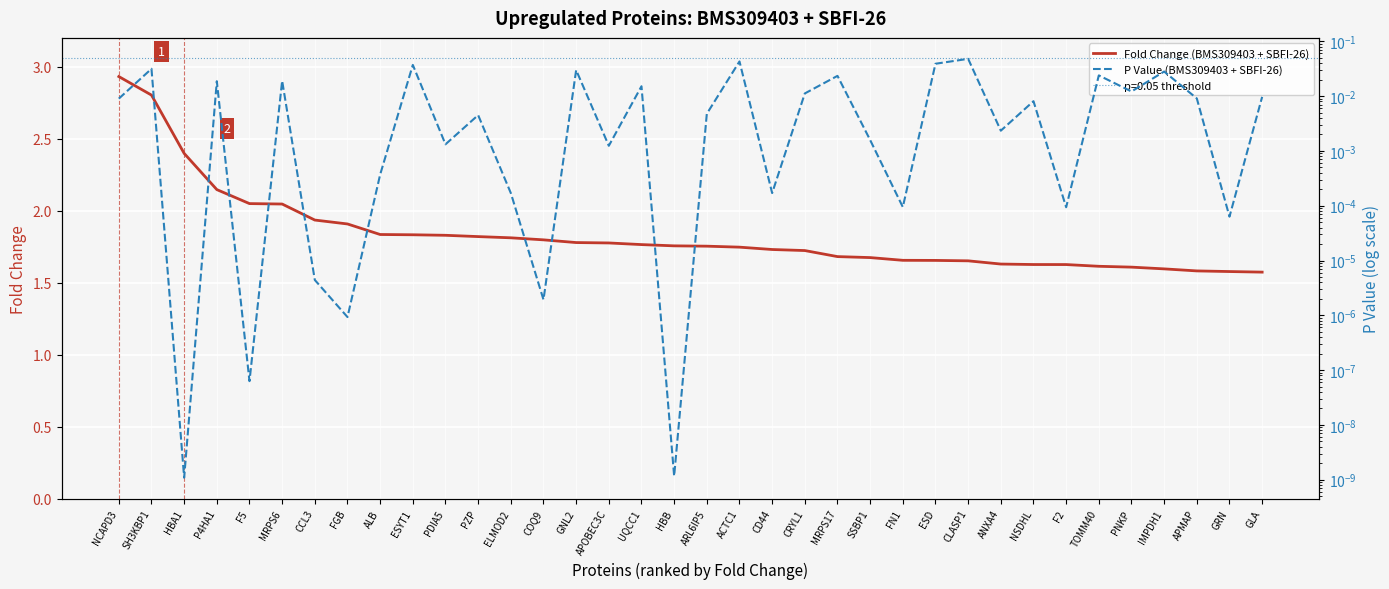

Rank the series at CLASP1 from highest to lowest value.

Fold Change (BMS309403 + SBFI-26), P Value (BMS309403 + SBFI-26)